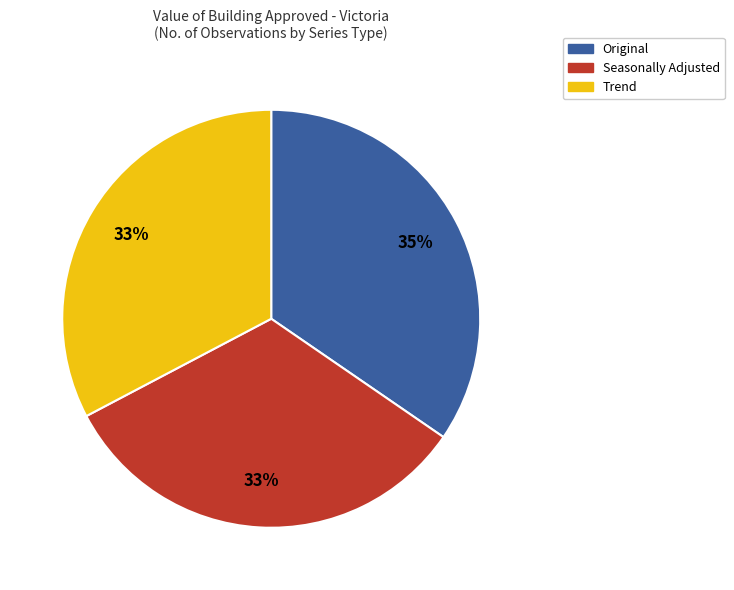

Between Original and Trend, which is larger?

Original